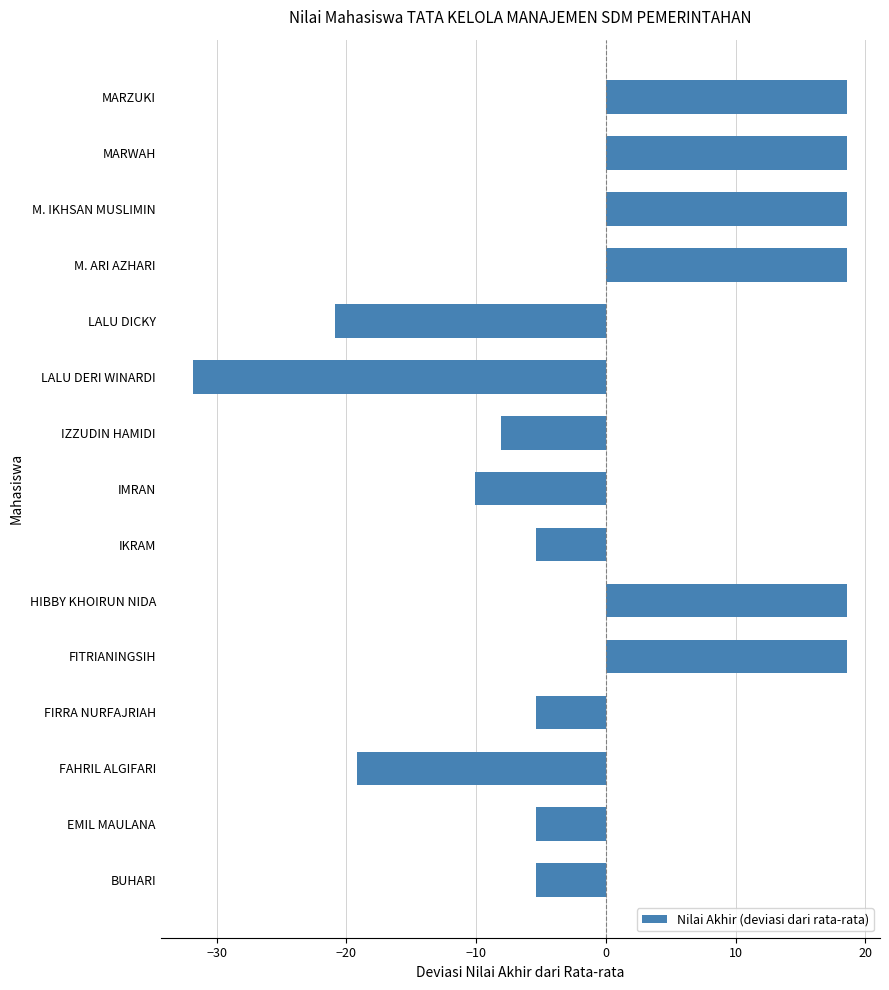

Is it true that the value at M. IKHSAN MUSLIMIN is 10.3?

False